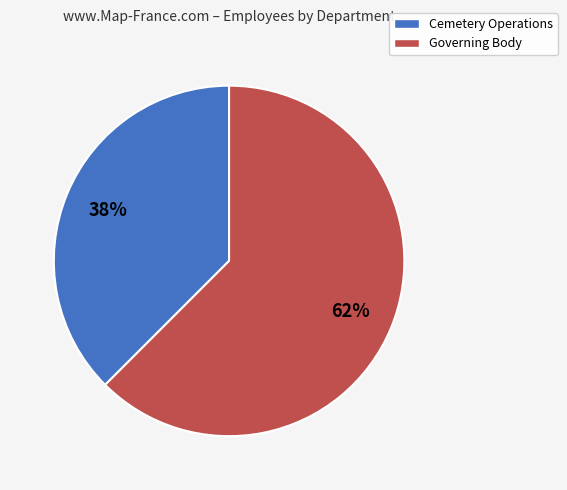

To the nearest percent, what is the average slice percentage?

50%